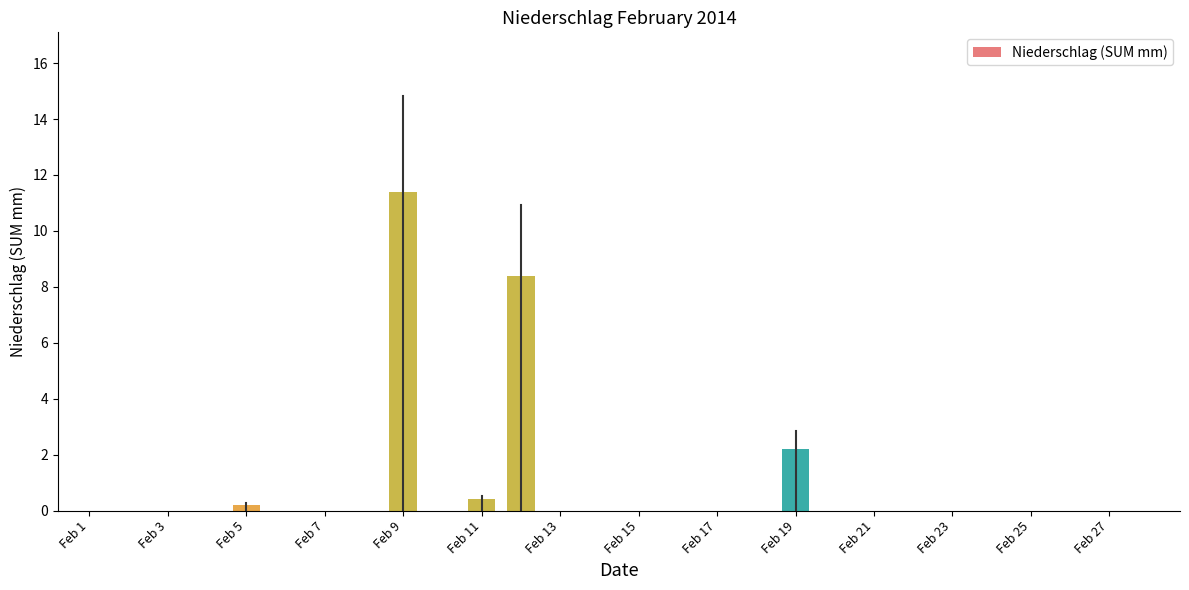

What is the maximum value shown in the chart?

11.4